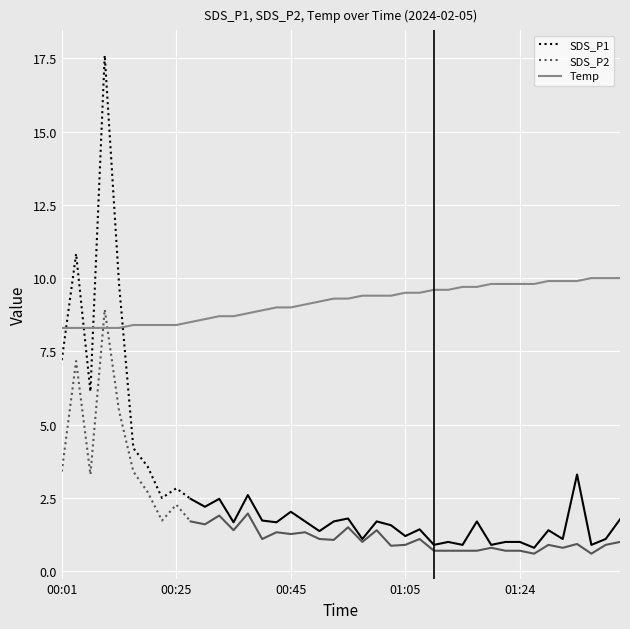

The SDS_P2 series shows 0.9 at 01:29. True or false?

True